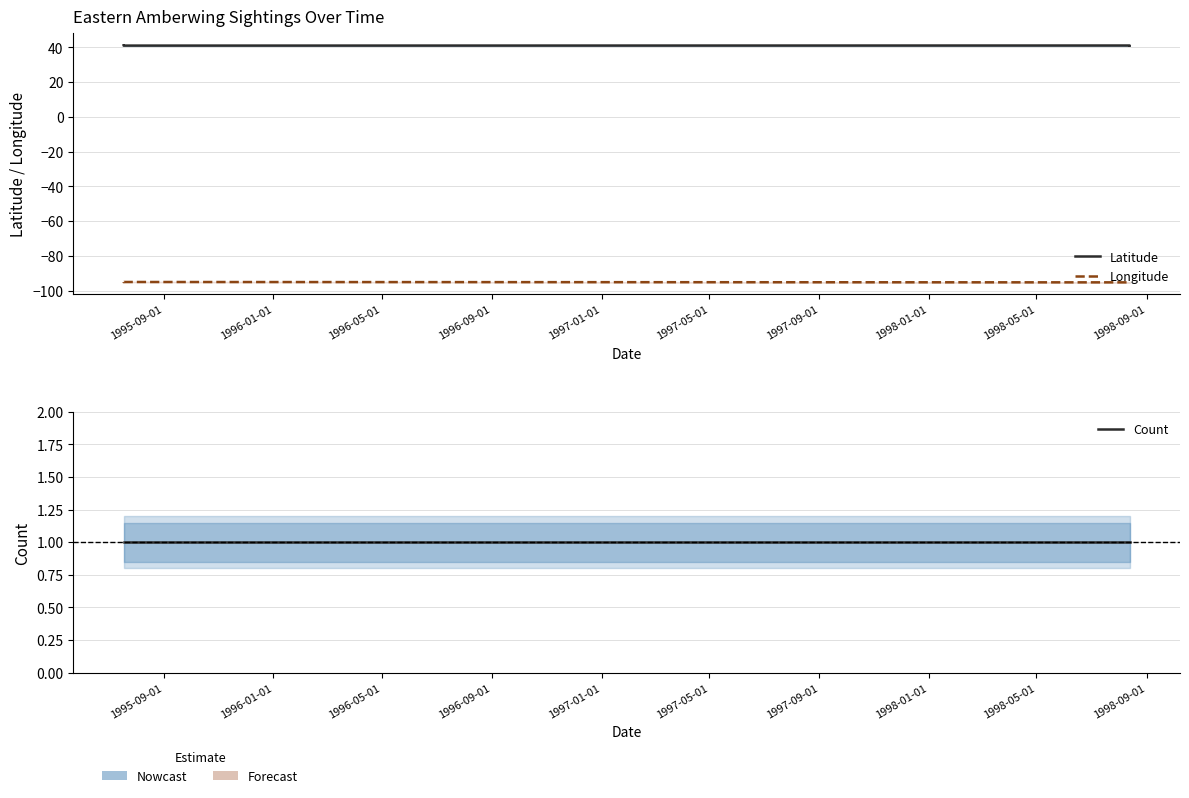

Is the value of Count at 1996-09-01 greater than the value of Latitude at 1996-05-01?

No